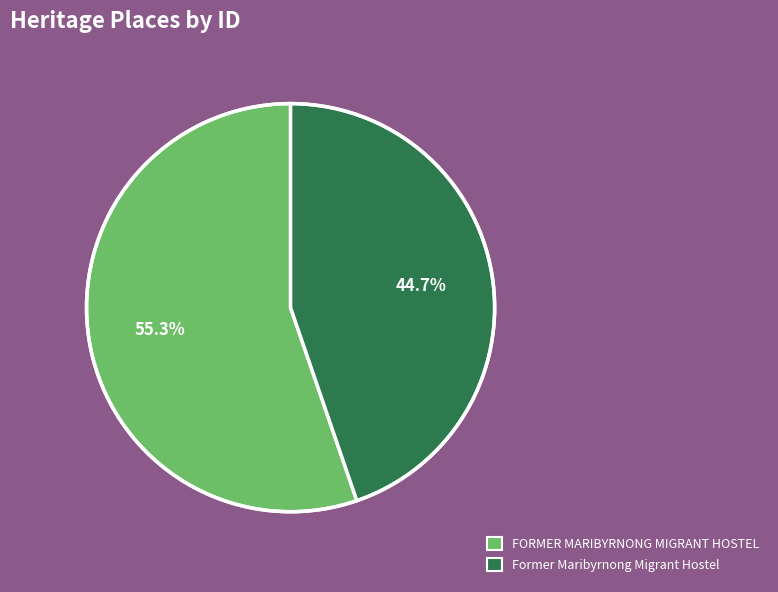

How much of the chart is everything except FORMER MARIBYRNONG MIGRANT HOSTEL?

44.7%